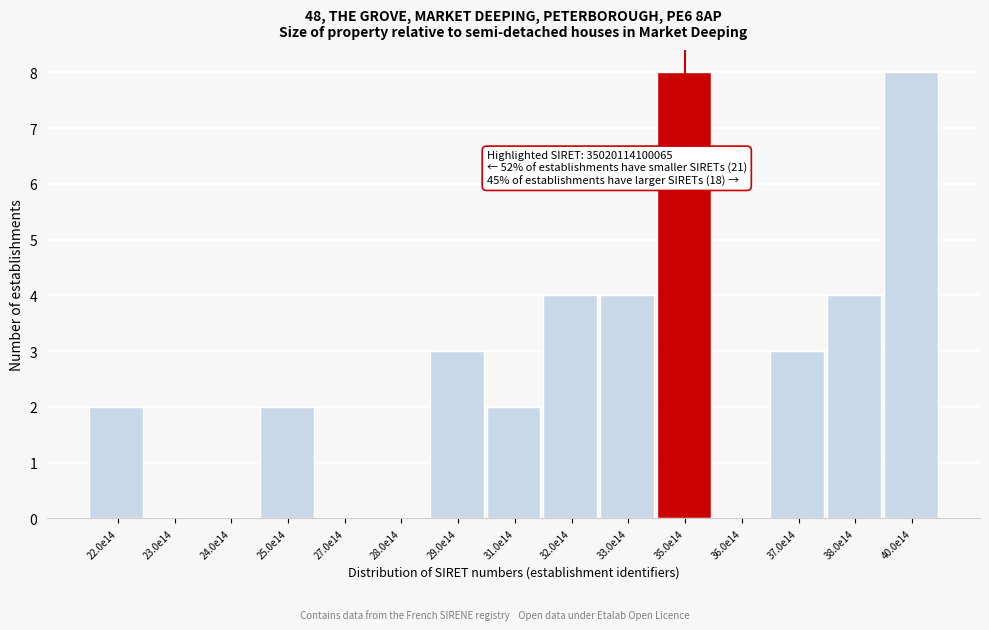

Reading right to left, list all the values displayed in this chart.

40.0e14=8	38.0e14=4	37.0e14=3	36.0e14=0	35.0e14=8	33.0e14=4	32.0e14=4	31.0e14=2	29.0e14=3	28.0e14=0	27.0e14=0	25.0e14=2	24.0e14=0	23.0e14=0	22.0e14=2